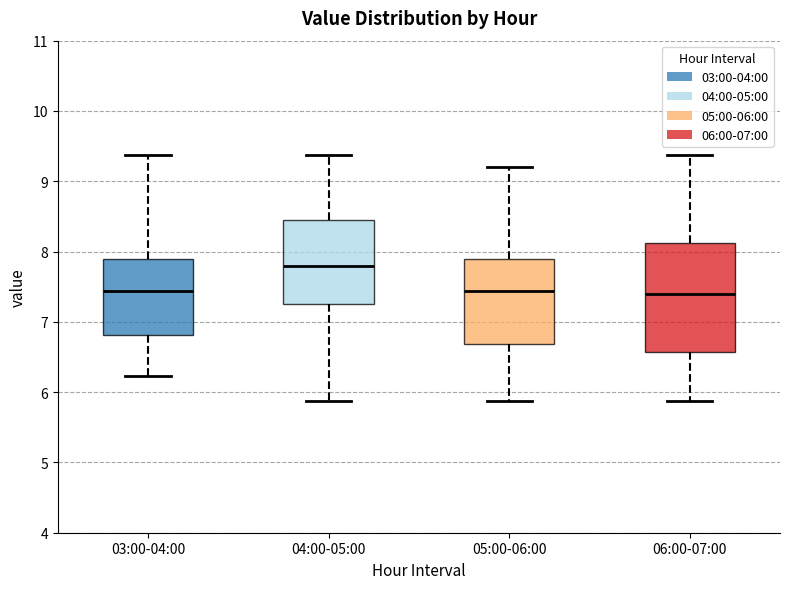

Which box is the tallest, from its lower edge to its upper edge?

06:00-07:00